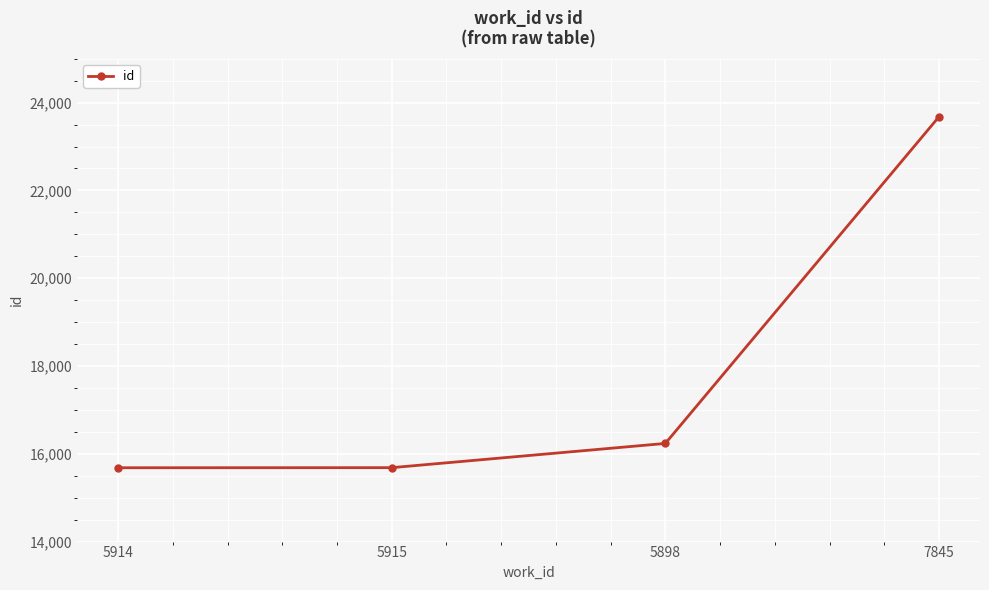

What is the label of the 1st point from the left?

5914